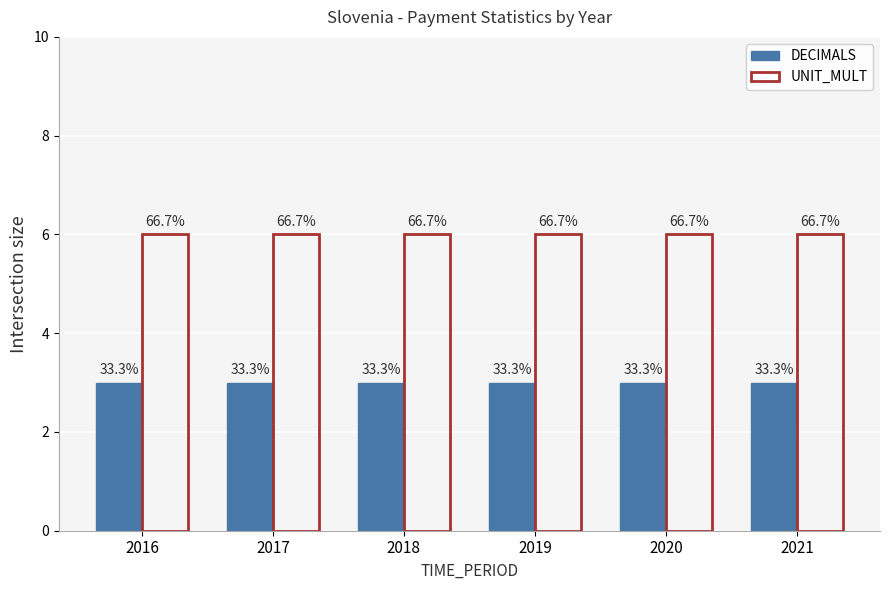

What is the average value of the UNIT_MULT series?

6